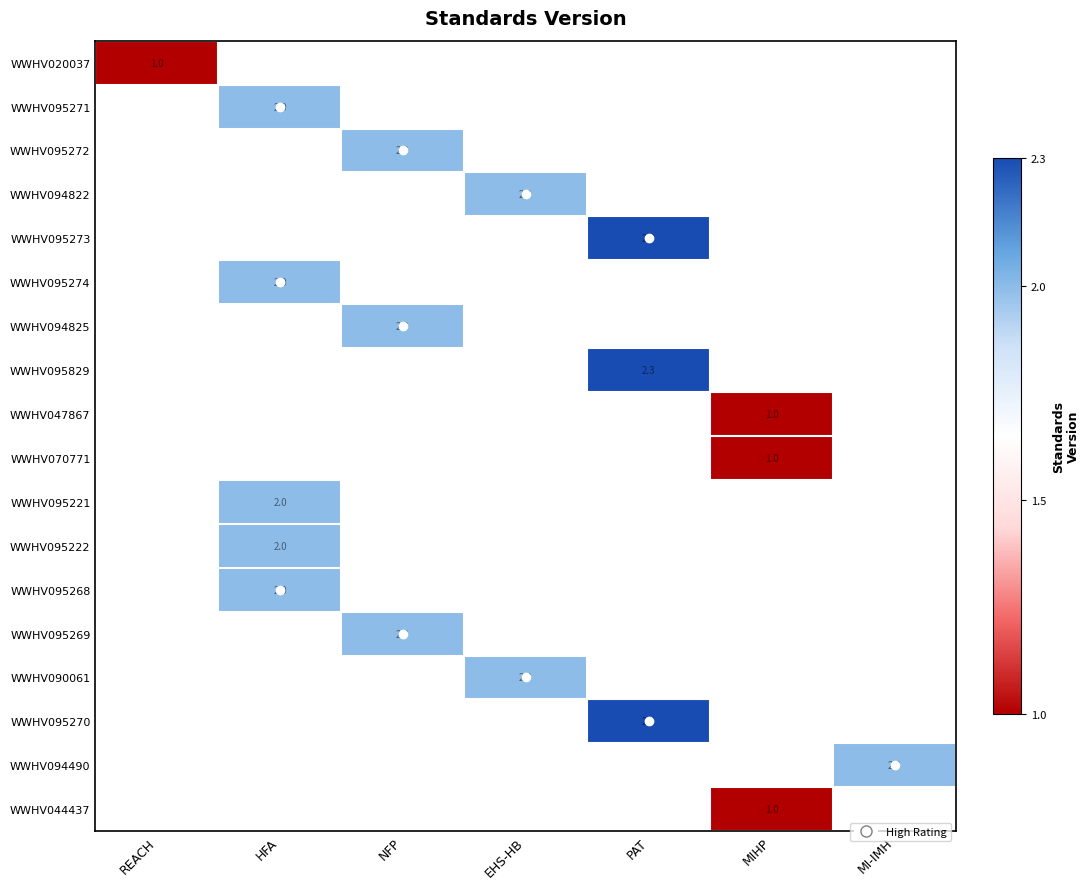

Which category has the lowest value across all series?

REACH